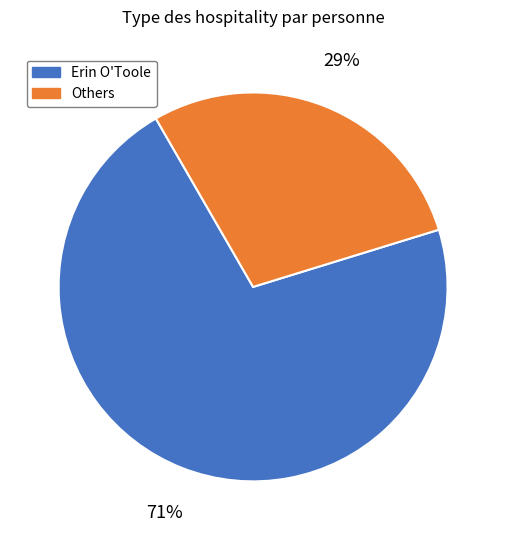

Is there any slice that represents more than half of the pie?

Yes